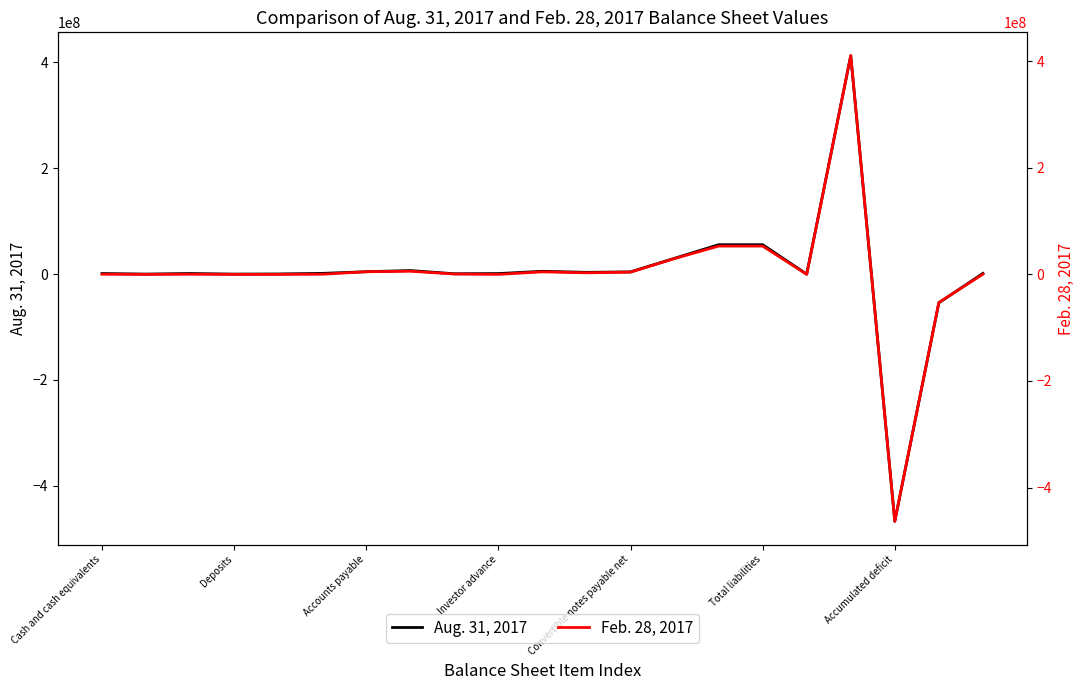

Which series has the largest range (max minus min)?

Aug. 31, 2017